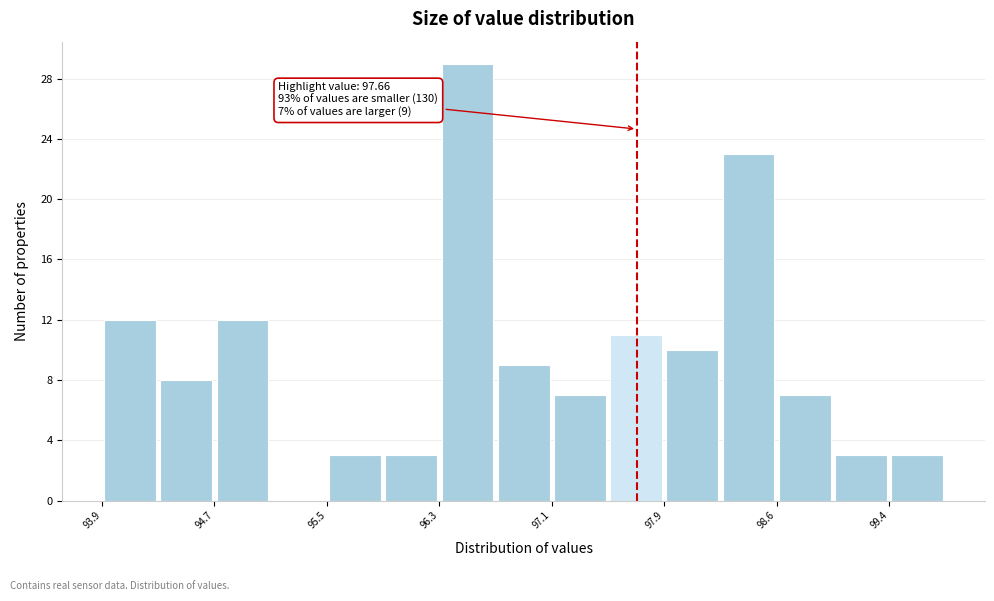

Read against the x-axis, roughly where is the centre of the tallest bar?

96.5